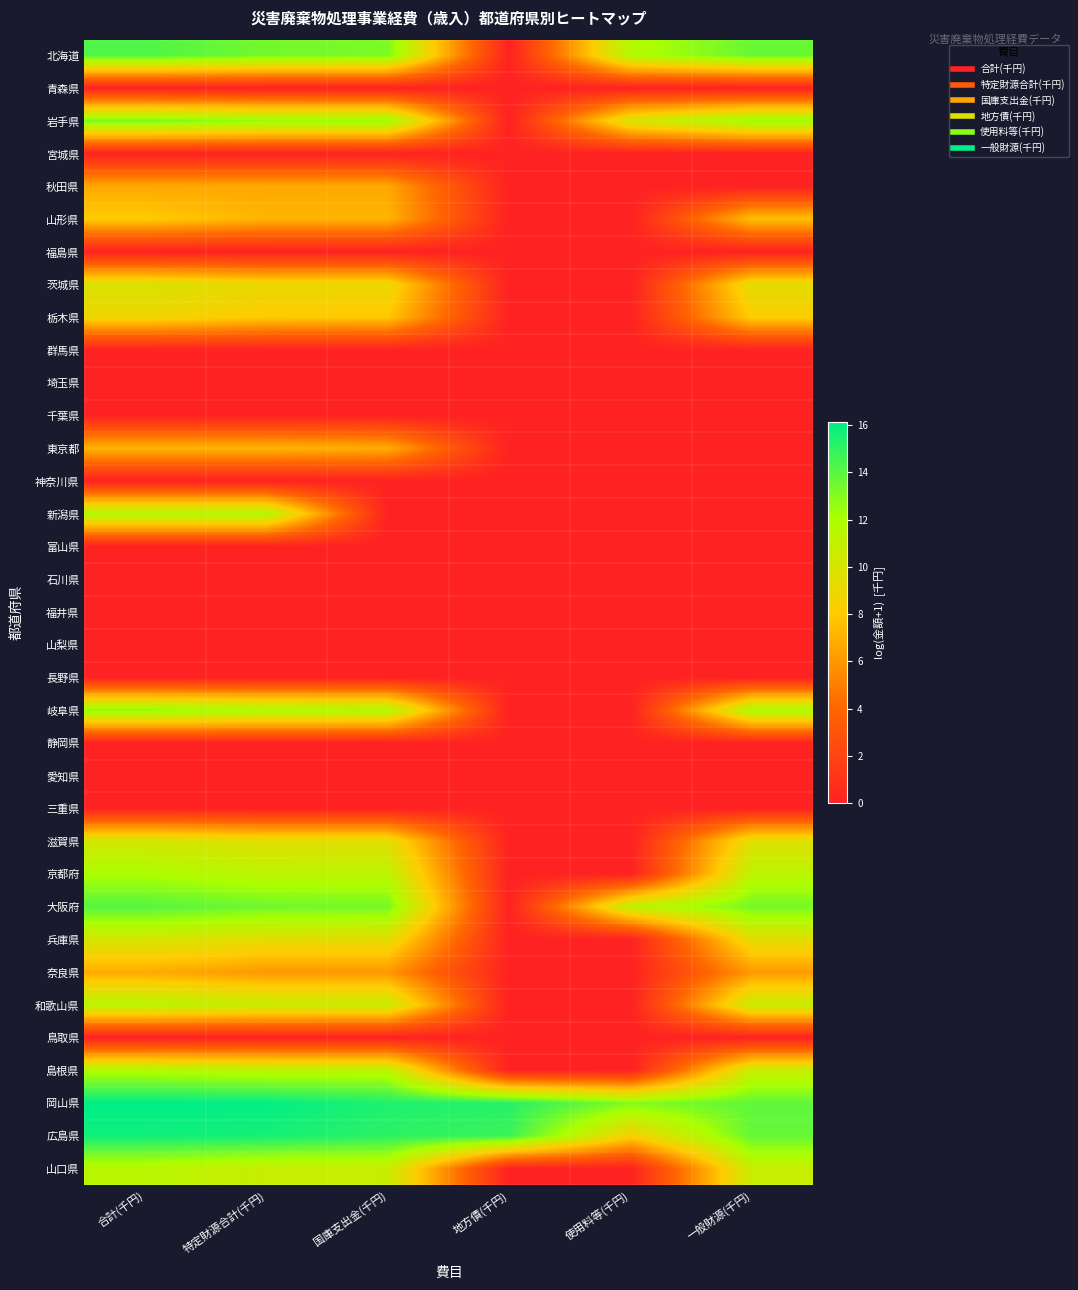

Reading left to right, transcribe all the data shown in this chart.

北海道: 合計(千円)=14.2	特定財源合計(千円)=13.4	国庫支出金(千円)=13.2	地方債(千円)=0.0	使用料等(千円)=11.7	一般財源(千円)=13.7
青森県: 合計(千円)=0.0	特定財源合計(千円)=0.0	国庫支出金(千円)=0.0	地方債(千円)=0.0	使用料等(千円)=0.0	一般財源(千円)=0.0
岩手県: 合計(千円)=13.3	特定財源合計(千円)=12.6	国庫支出金(千円)=12.5	地方債(千円)=0.0	使用料等(千円)=10.1	一般財源(千円)=12.5
宮城県: 合計(千円)=0.0	特定財源合計(千円)=0.0	国庫支出金(千円)=0.0	地方債(千円)=0.0	使用料等(千円)=0.0	一般財源(千円)=0.0
秋田県: 合計(千円)=6.7	特定財源合計(千円)=6.7	国庫支出金(千円)=6.7	地方債(千円)=0.0	使用料等(千円)=0.0	一般財源(千円)=0.0
山形県: 合計(千円)=8.1	特定財源合計(千円)=7.1	国庫支出金(千円)=7.1	地方債(千円)=0.0	使用料等(千円)=0.0	一般財源(千円)=7.6
福島県: 合計(千円)=0.0	特定財源合計(千円)=0.0	国庫支出金(千円)=0.0	地方債(千円)=0.0	使用料等(千円)=0.0	一般財源(千円)=0.0
茨城県: 合計(千円)=9.9	特定財源合計(千円)=9.0	国庫支出金(千円)=9.0	地方債(千円)=0.0	使用料等(千円)=0.0	一般財源(千円)=9.4
栃木県: 合計(千円)=8.8	特定財源合計(千円)=8.0	国庫支出金(千円)=7.9	地方債(千円)=0.0	使用料等(千円)=0.0	一般財源(千円)=8.2
群馬県: 合計(千円)=0.0	特定財源合計(千円)=0.0	国庫支出金(千円)=0.0	地方債(千円)=0.0	使用料等(千円)=0.0	一般財源(千円)=0.0
埼玉県: 合計(千円)=0.0	特定財源合計(千円)=0.0	国庫支出金(千円)=0.0	地方債(千円)=0.0	使用料等(千円)=0.0	一般財源(千円)=0.0
千葉県: 合計(千円)=0.0	特定財源合計(千円)=0.0	国庫支出金(千円)=0.0	地方債(千円)=0.0	使用料等(千円)=0.0	一般財源(千円)=0.0
東京都: 合計(千円)=7.2	特定財源合計(千円)=7.2	国庫支出金(千円)=6.9	地方債(千円)=0.0	使用料等(千円)=0.0	一般財源(千円)=0.0
神奈川県: 合計(千円)=0.0	特定財源合計(千円)=0.0	国庫支出金(千円)=0.0	地方債(千円)=0.0	使用料等(千円)=0.0	一般財源(千円)=0.0
新潟県: 合計(千円)=11.8	特定財源合計(千円)=11.8	国庫支出金(千円)=0.0	地方債(千円)=0.0	使用料等(千円)=0.0	一般財源(千円)=0.0
富山県: 合計(千円)=0.0	特定財源合計(千円)=0.0	国庫支出金(千円)=0.0	地方債(千円)=0.0	使用料等(千円)=0.0	一般財源(千円)=0.0
石川県: 合計(千円)=0.0	特定財源合計(千円)=0.0	国庫支出金(千円)=0.0	地方債(千円)=0.0	使用料等(千円)=0.0	一般財源(千円)=0.0
福井県: 合計(千円)=0.0	特定財源合計(千円)=0.0	国庫支出金(千円)=0.0	地方債(千円)=0.0	使用料等(千円)=0.0	一般財源(千円)=0.0
山梨県: 合計(千円)=0.0	特定財源合計(千円)=0.0	国庫支出金(千円)=0.0	地方債(千円)=0.0	使用料等(千円)=0.0	一般財源(千円)=0.0
長野県: 合計(千円)=0.0	特定財源合計(千円)=0.0	国庫支出金(千円)=0.0	地方債(千円)=0.0	使用料等(千円)=0.0	一般財源(千円)=0.0
岐阜県: 合計(千円)=12.7	特定財源合計(千円)=12.0	国庫支出金(千円)=11.9	地方債(千円)=0.0	使用料等(千円)=0.0	一般財源(千円)=12.0
静岡県: 合計(千円)=0.0	特定財源合計(千円)=0.0	国庫支出金(千円)=0.0	地方債(千円)=0.0	使用料等(千円)=0.0	一般財源(千円)=0.0
愛知県: 合計(千円)=0.0	特定財源合計(千円)=0.0	国庫支出金(千円)=0.0	地方債(千円)=0.0	使用料等(千円)=0.0	一般財源(千円)=0.0
三重県: 合計(千円)=0.0	特定財源合計(千円)=0.0	国庫支出金(千円)=0.0	地方債(千円)=0.0	使用料等(千円)=0.0	一般財源(千円)=0.0
滋賀県: 合計(千円)=10.3	特定財源合計(千円)=9.5	国庫支出金(千円)=9.5	地方債(千円)=0.0	使用料等(千円)=0.0	一般財源(千円)=9.6
京都府: 合計(千円)=12.0	特定財源合計(千円)=11.3	国庫支出金(千円)=11.3	地方債(千円)=0.0	使用料等(千円)=0.0	一般財源(千円)=11.3
大阪府: 合計(千円)=14.1	特定財源合計(千円)=13.5	国庫支出金(千円)=13.4	地方債(千円)=0.0	使用料等(千円)=11.1	一般財源(千円)=13.3
兵庫県: 合計(千円)=10.1	特定財源合計(千円)=9.4	国庫支出金(千円)=9.4	地方債(千円)=0.0	使用料等(千円)=0.0	一般財源(千円)=9.4
奈良県: 合計(千円)=6.8	特定財源合計(千円)=6.0	国庫支出金(千円)=6.0	地方債(千円)=0.0	使用料等(千円)=0.0	一般財源(千円)=6.1
和歌山県: 合計(千円)=11.4	特定財源合計(千円)=10.8	国庫支出金(千円)=10.7	地方債(千円)=0.0	使用料等(千円)=0.0	一般財源(千円)=10.7
鳥取県: 合計(千円)=0.0	特定財源合計(千円)=0.0	国庫支出金(千円)=0.0	地方債(千円)=0.0	使用料等(千円)=0.0	一般財源(千円)=0.0
島根県: 合計(千円)=11.8	特定財源合計(千円)=11.3	国庫支出金(千円)=11.3	地方債(千円)=0.0	使用料等(千円)=0.0	一般財源(千円)=10.7
岡山県: 合計(千円)=16.1	特定財源合計(千円)=16.0	国庫支出金(千円)=15.4	地方債(千円)=15.2	使用料等(千円)=13.0	一般財源(千円)=13.9
広島県: 合計(千円)=15.8	特定財源合計(千円)=15.6	国庫支出金(千円)=15.1	地方債(千円)=14.7	使用料等(千円)=8.5	一般財源(千円)=13.8
山口県: 合計(千円)=11.4	特定財源合計(千円)=10.7	国庫支出金(千円)=10.7	地方債(千円)=0.0	使用料等(千円)=0.0	一般財源(千円)=10.7